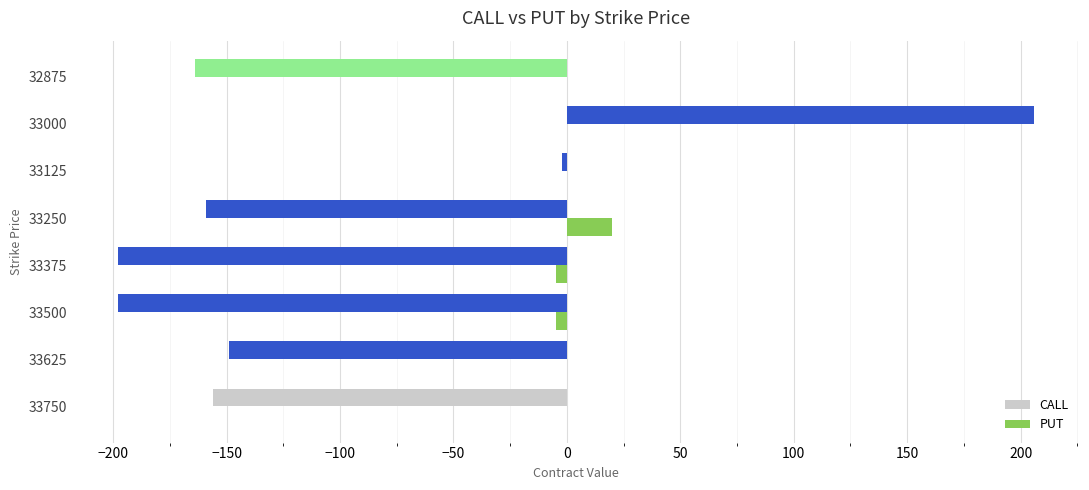

Between 33375 and 32875, which series saw the biggest shift?

CALL